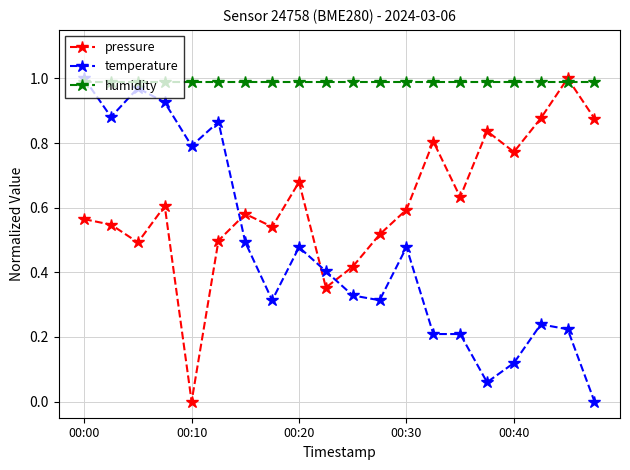

List the series in order of their overall mean, lowest first.

temperature, pressure, humidity